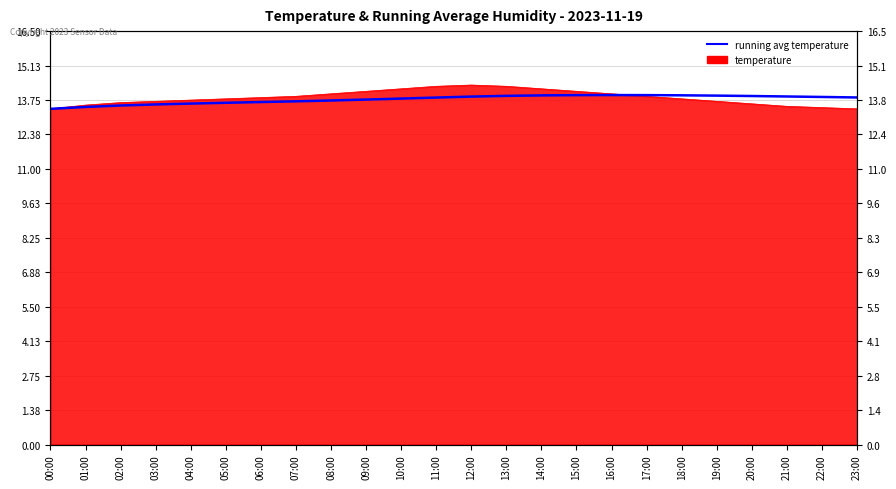

What is the sum of all values?

330.8